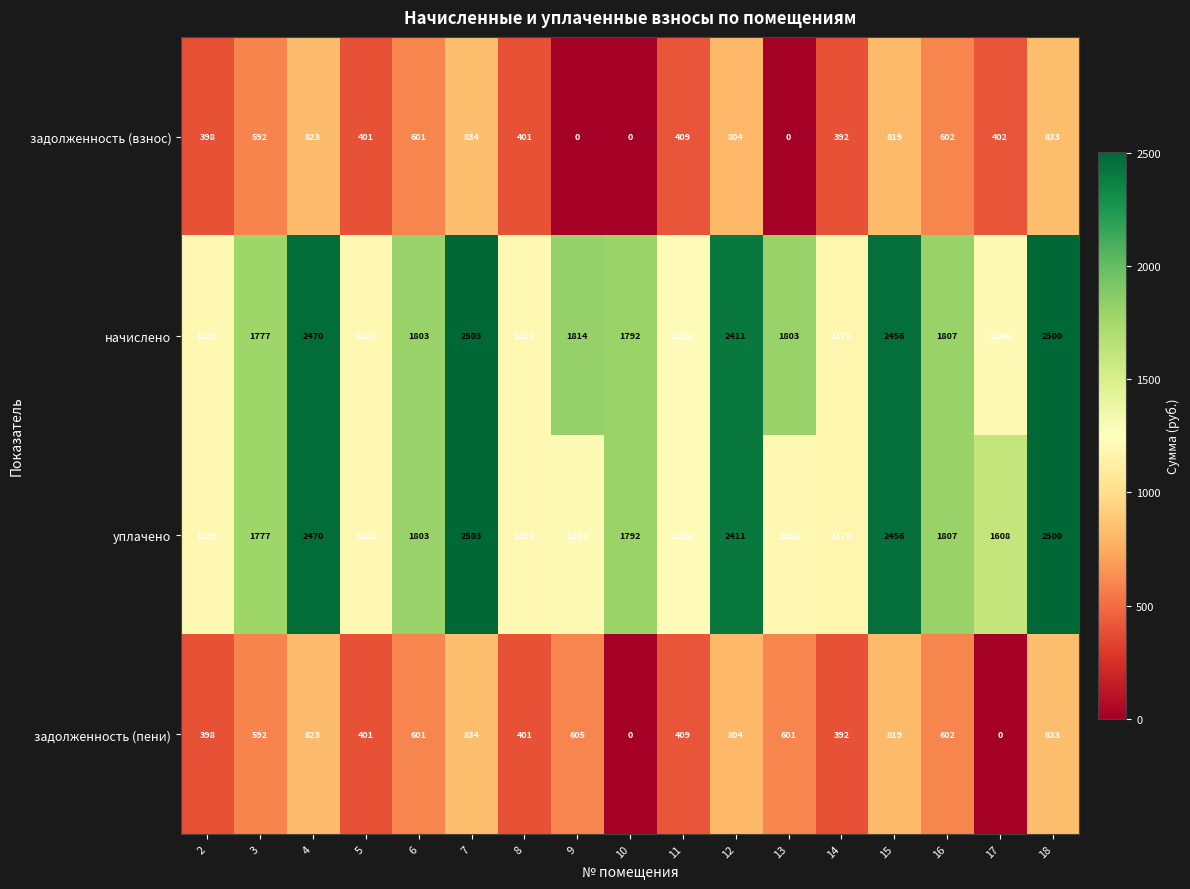

How many distinct data groups are displayed?

4